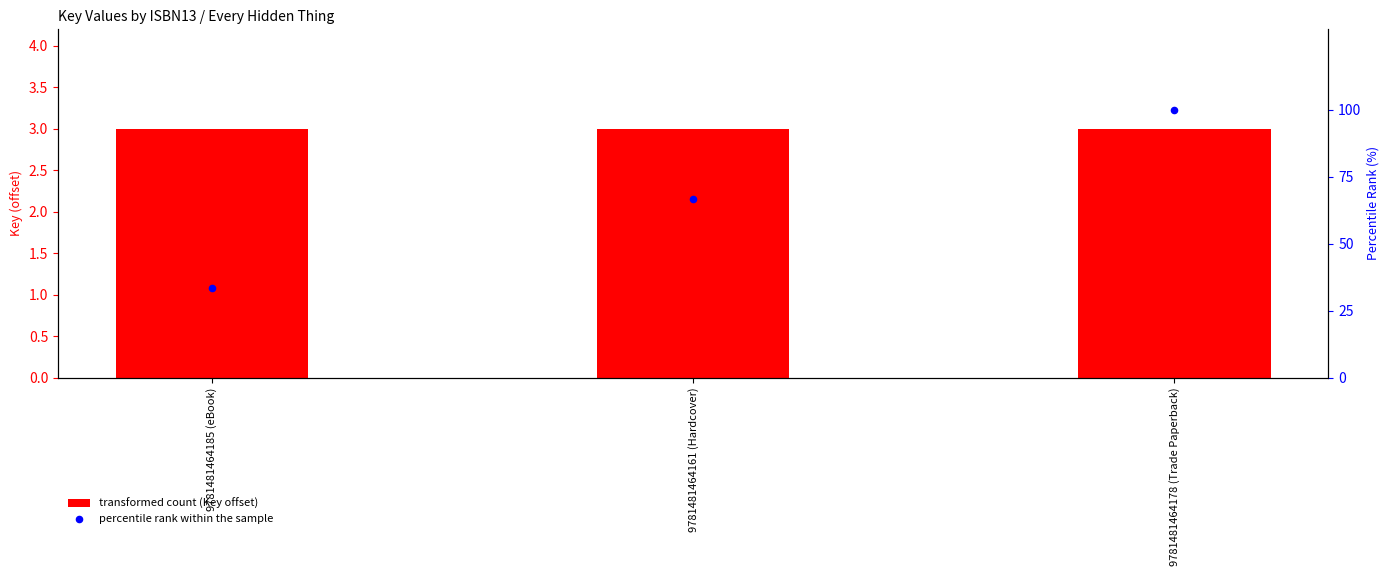

Which series has the largest total across all categories?

percentile rank within the sample